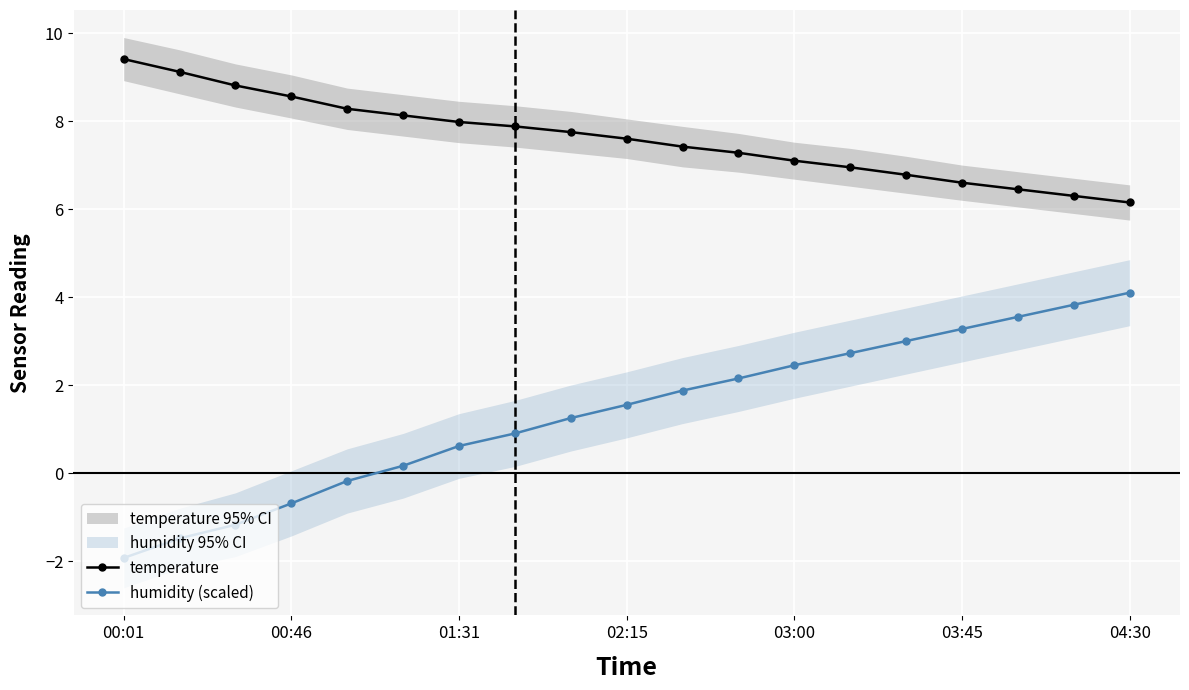

At which label does temperature first exceed 7?

00:01